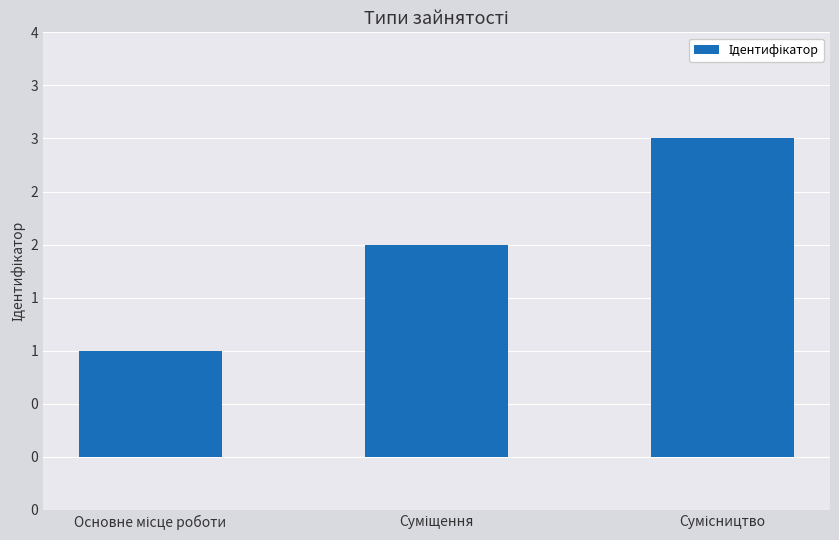

Are the bars horizontal?

No